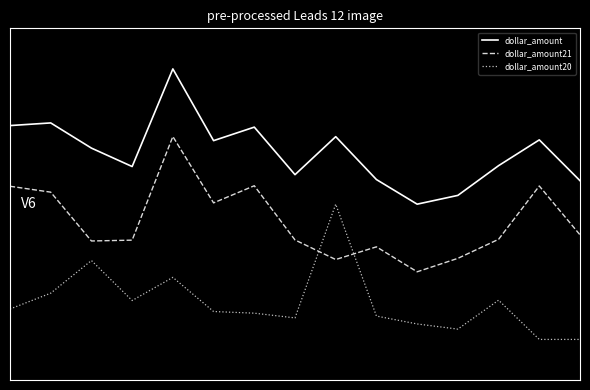

Is this an area chart (filled region under the line)?

No